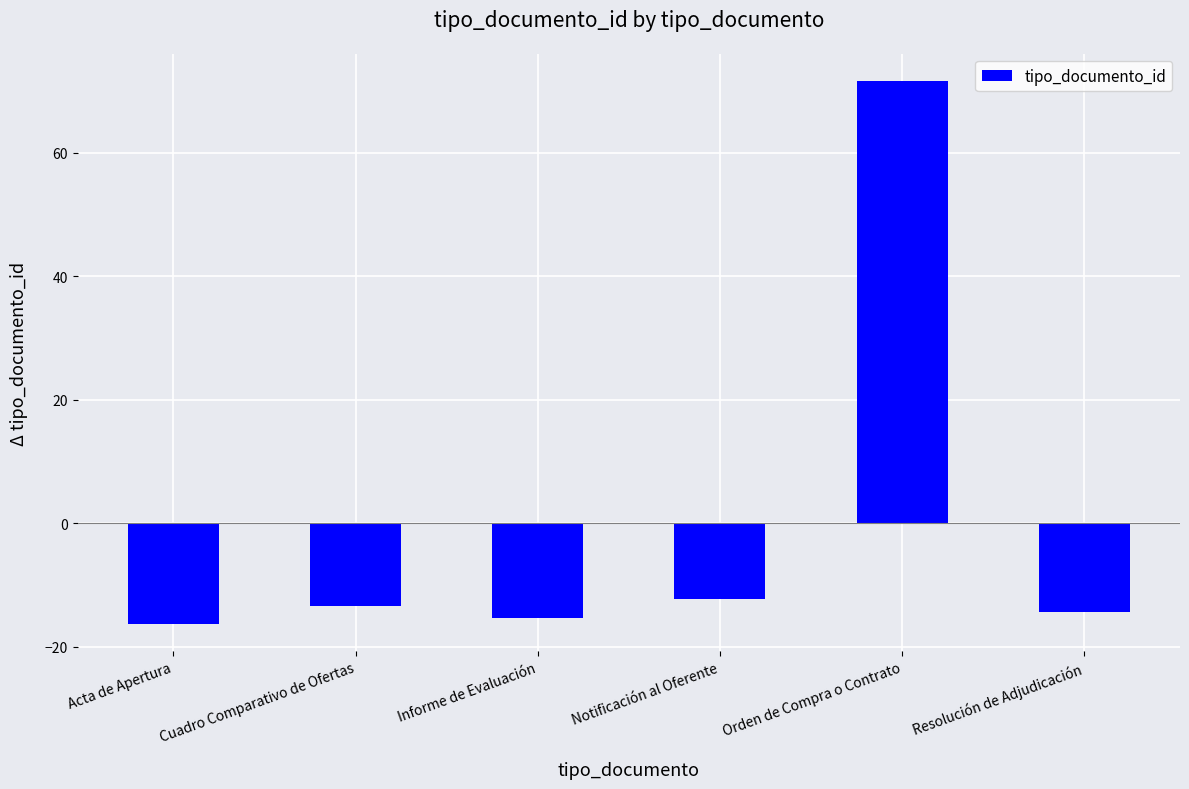

What is the label of the 4th bar from the left?

Notificación al Oferente